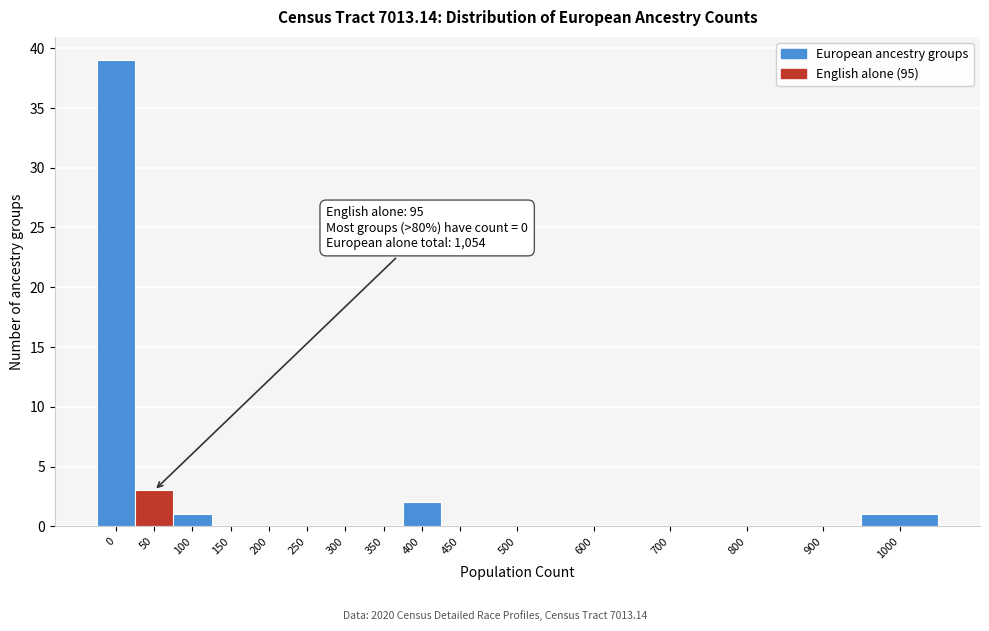

Reading right to left, list all the values displayed in this chart.

1000=1	900=0	800=0	700=0	600=0	500=0	450=0	400=2	350=0	300=0	250=0	200=0	150=0	100=1	50=3	0=39